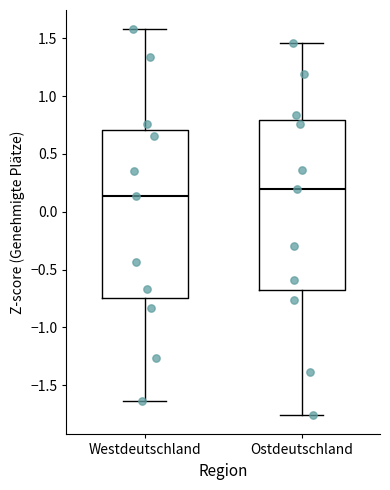

Which box's median line is the lowest?

Westdeutschland